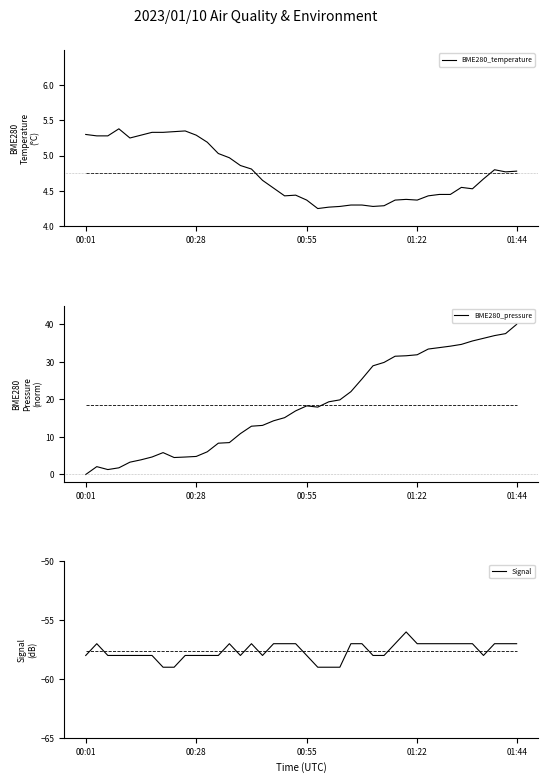

What is the highest value of the BME280_temperature series?

5.4